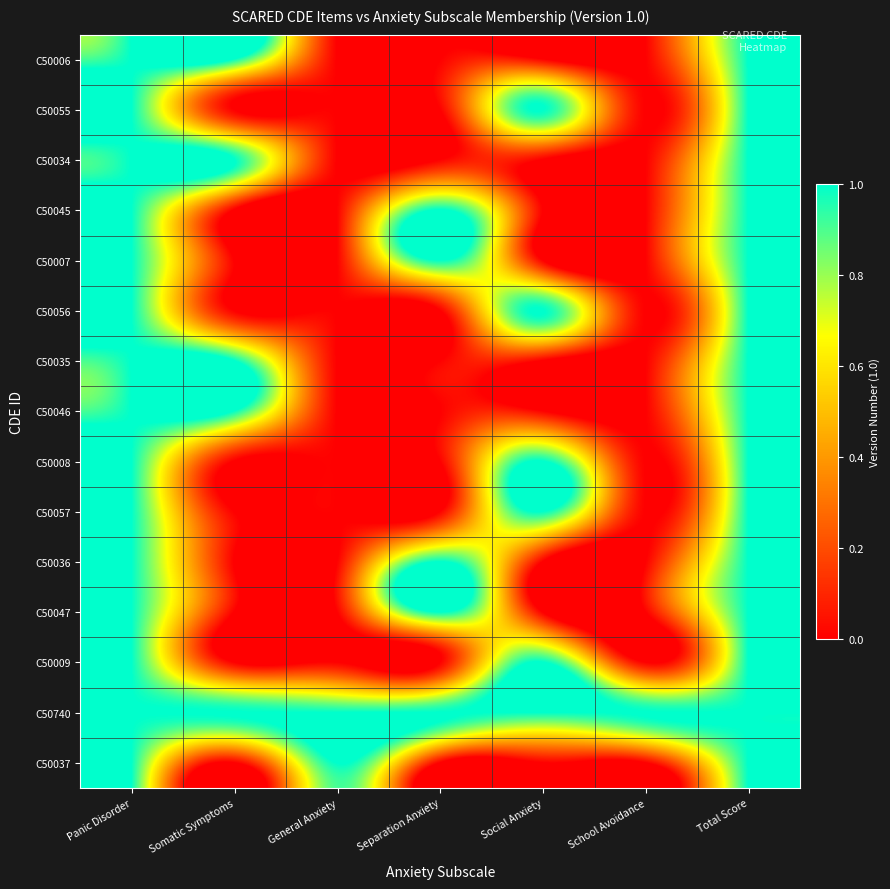

Reading left to right, list all the values displayed in this chart.

C50006: Panic Disorder=1	Somatic Symptoms=1	General Anxiety=0	Separation Anxiety=0	Social Anxiety=0	School Avoidance=0	Total Score=1
C50055: Panic Disorder=1	Somatic Symptoms=0	General Anxiety=0	Separation Anxiety=0	Social Anxiety=1	School Avoidance=0	Total Score=1
C50034: Panic Disorder=1	Somatic Symptoms=1	General Anxiety=0	Separation Anxiety=0	Social Anxiety=0	School Avoidance=0	Total Score=1
C50045: Panic Disorder=1	Somatic Symptoms=0	General Anxiety=0	Separation Anxiety=1	Social Anxiety=0	School Avoidance=0	Total Score=1
C50007: Panic Disorder=1	Somatic Symptoms=0	General Anxiety=0	Separation Anxiety=1	Social Anxiety=0	School Avoidance=0	Total Score=1
C50056: Panic Disorder=1	Somatic Symptoms=0	General Anxiety=0	Separation Anxiety=0	Social Anxiety=1	School Avoidance=0	Total Score=1
C50035: Panic Disorder=1	Somatic Symptoms=1	General Anxiety=0	Separation Anxiety=0	Social Anxiety=0	School Avoidance=0	Total Score=1
C50046: Panic Disorder=1	Somatic Symptoms=1	General Anxiety=0	Separation Anxiety=0	Social Anxiety=0	School Avoidance=0	Total Score=1
C50008: Panic Disorder=1	Somatic Symptoms=0	General Anxiety=0	Separation Anxiety=0	Social Anxiety=1	School Avoidance=0	Total Score=1
C50057: Panic Disorder=1	Somatic Symptoms=0	General Anxiety=0	Separation Anxiety=0	Social Anxiety=1	School Avoidance=0	Total Score=1
C50036: Panic Disorder=1	Somatic Symptoms=0	General Anxiety=0	Separation Anxiety=1	Social Anxiety=0	School Avoidance=0	Total Score=1
C50047: Panic Disorder=1	Somatic Symptoms=0	General Anxiety=0	Separation Anxiety=1	Social Anxiety=0	School Avoidance=0	Total Score=1
C50009: Panic Disorder=1	Somatic Symptoms=0	General Anxiety=0	Separation Anxiety=0	Social Anxiety=1	School Avoidance=0	Total Score=1
C50740: Panic Disorder=1	Somatic Symptoms=1	General Anxiety=1	Separation Anxiety=1	Social Anxiety=1	School Avoidance=1	Total Score=1
C50037: Panic Disorder=1	Somatic Symptoms=0	General Anxiety=1	Separation Anxiety=0	Social Anxiety=0	School Avoidance=0	Total Score=1